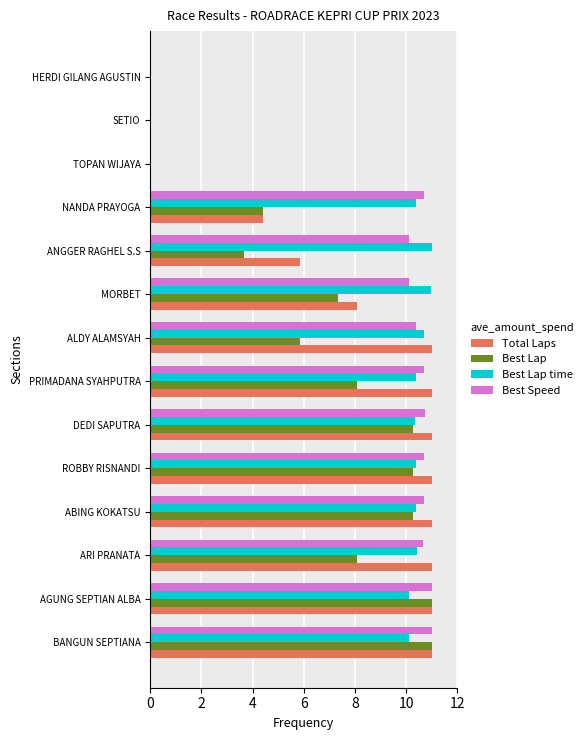

Is the value of Best Lap time at BANGUN SEPTIANA greater than the value of Best Lap at MORBET?

Yes